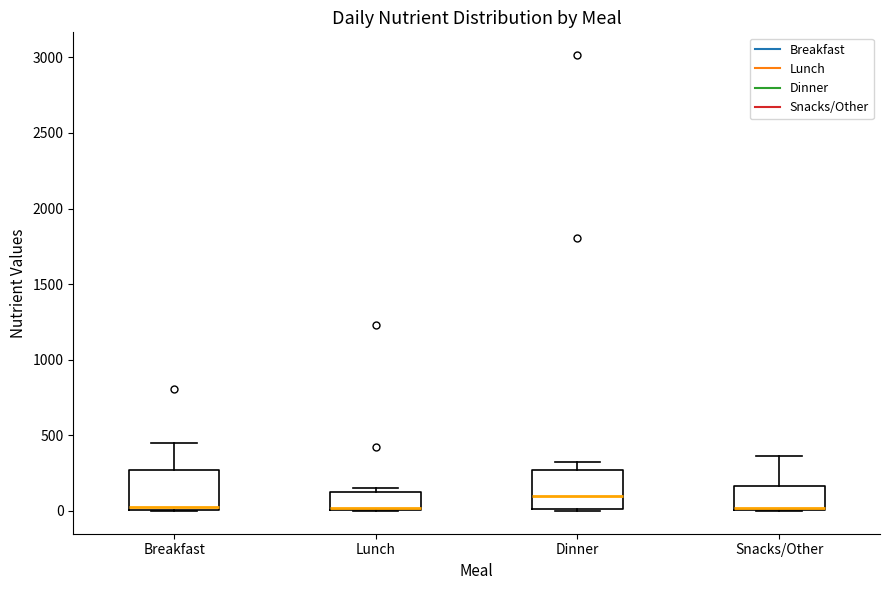

Reading left to right, read every box against the y-axis: the position of its median line, the range the box covers, and the ends of its whiskers. The values are not printed on the chart, so give them approximately, as read against the axis.

Breakfast: median 50, box 0 to 250, whiskers 0 to 450
Lunch: median 0 (drawn on the box's lower edge), box 0 to 100, whiskers 0 to 150
Dinner: median 100, box 0 to 250, whiskers 0 to 300
Snacks/Other: median 0 (drawn on the box's lower edge), box 0 to 150, whiskers 0 to 350